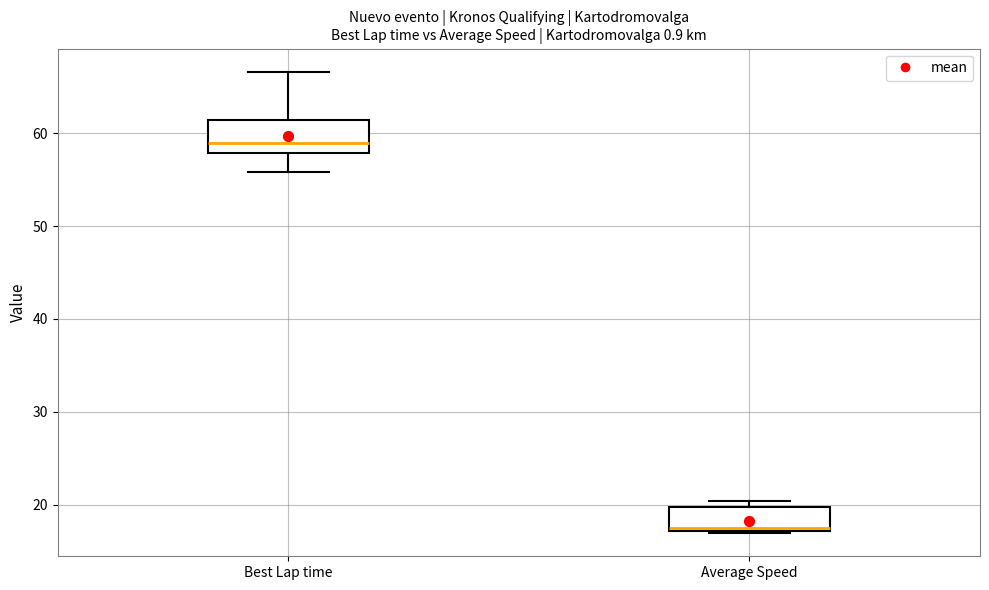

Which box has the lowest median line?

Average Speed